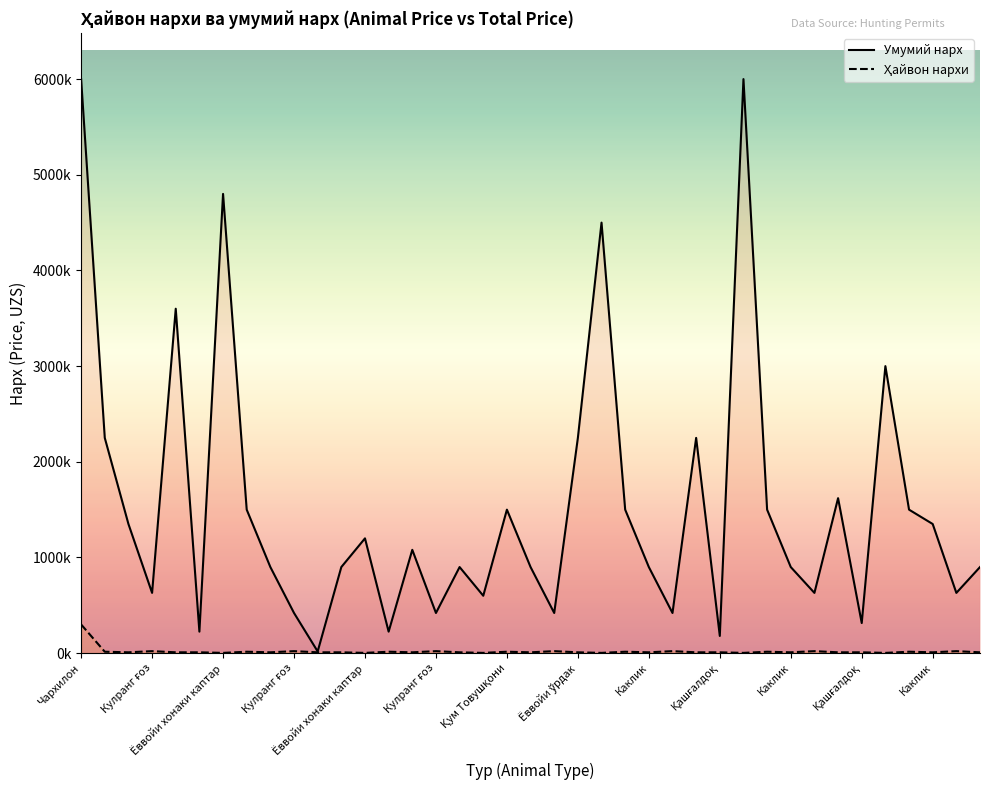

What is the difference between the highest and lowest values at 17?

597000